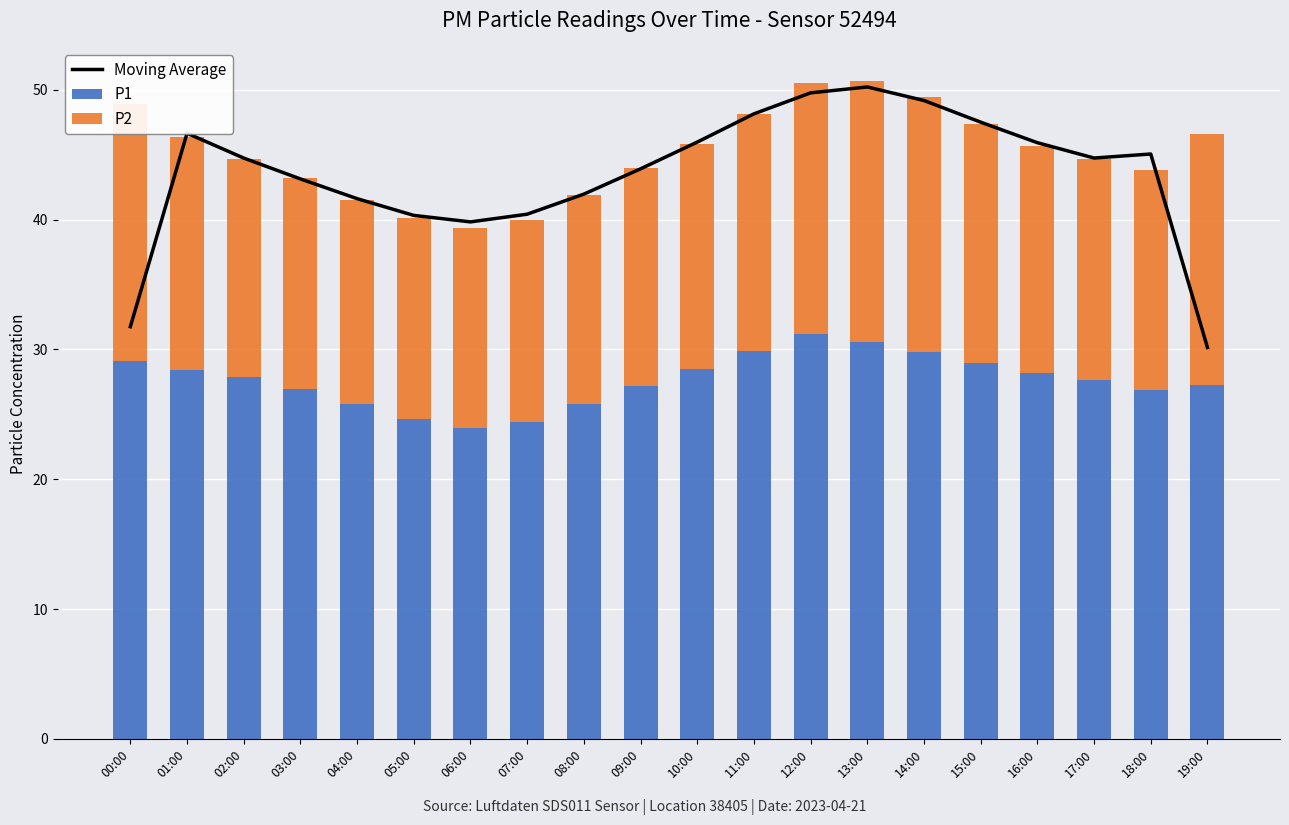

At which label does Moving Average first exceed 44?

01:00